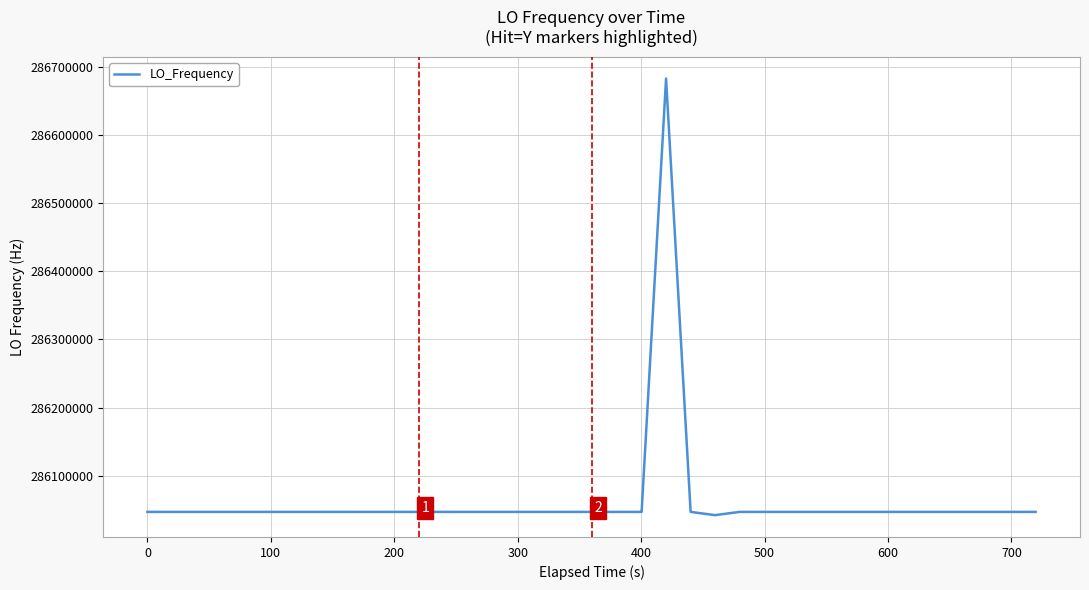

What is the smallest value displayed?

286042236.9